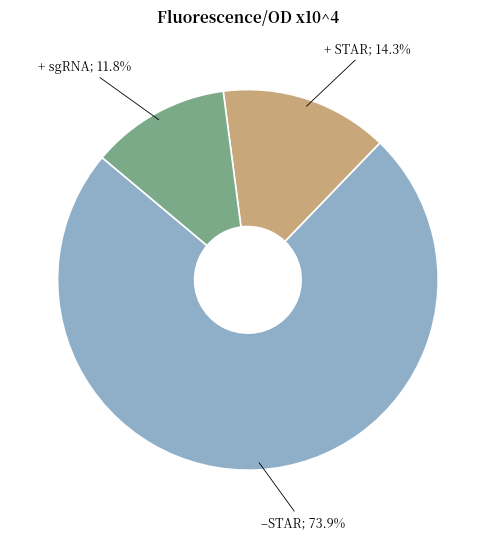

Is there any slice that represents more than half of the pie?

Yes